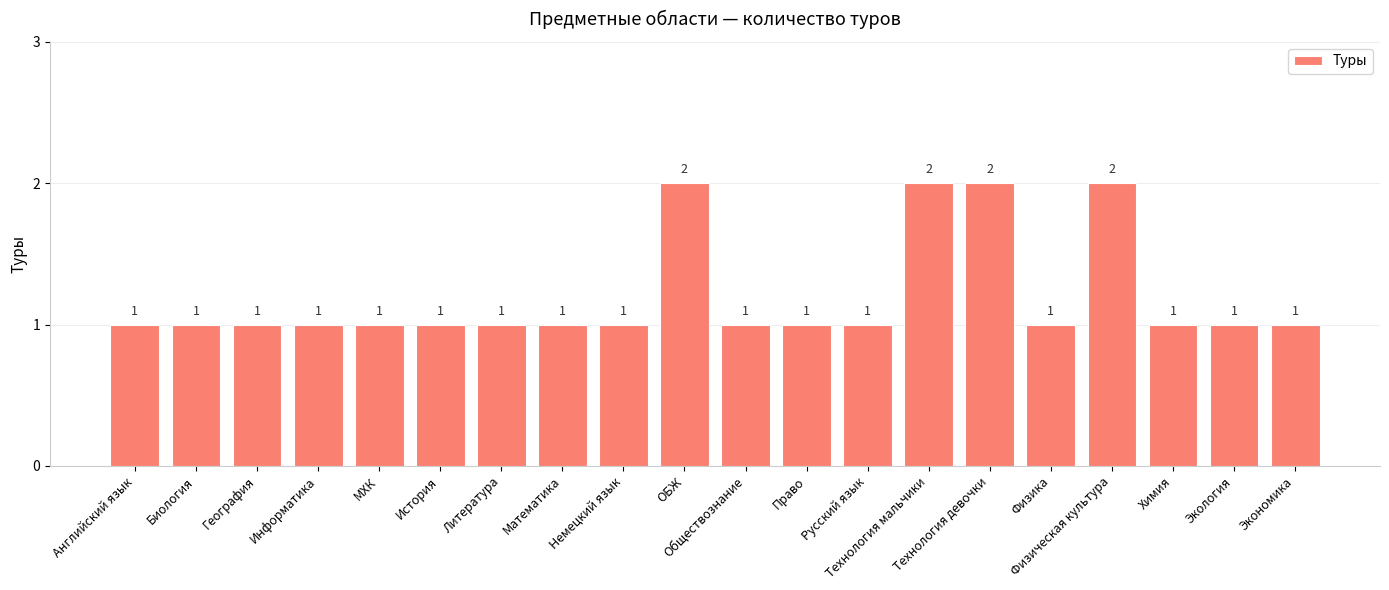

What is the value of the 10th bar from the left?

2